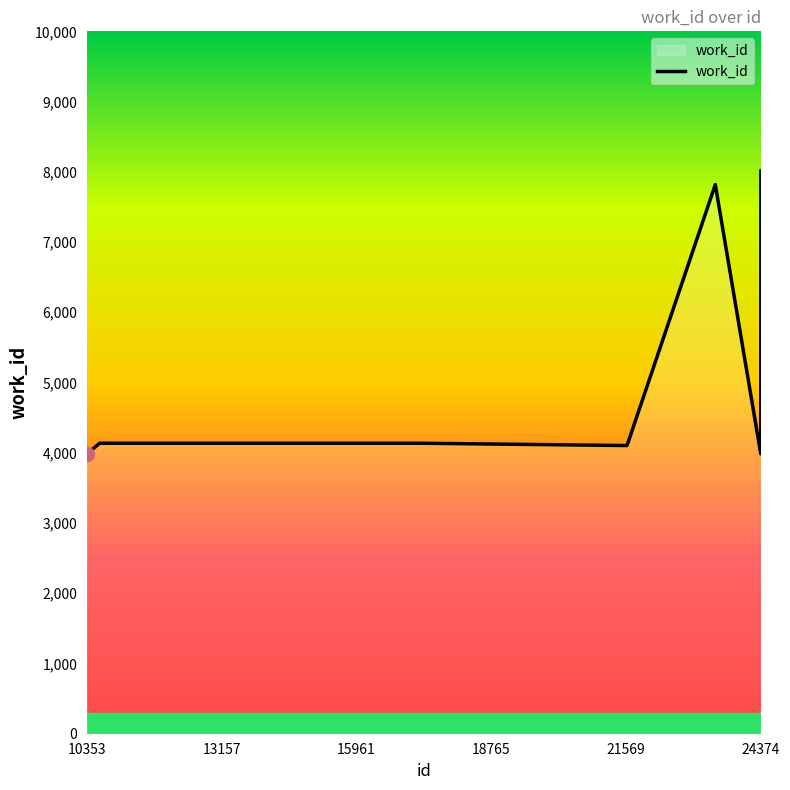

How many lines are shown in the chart?

1